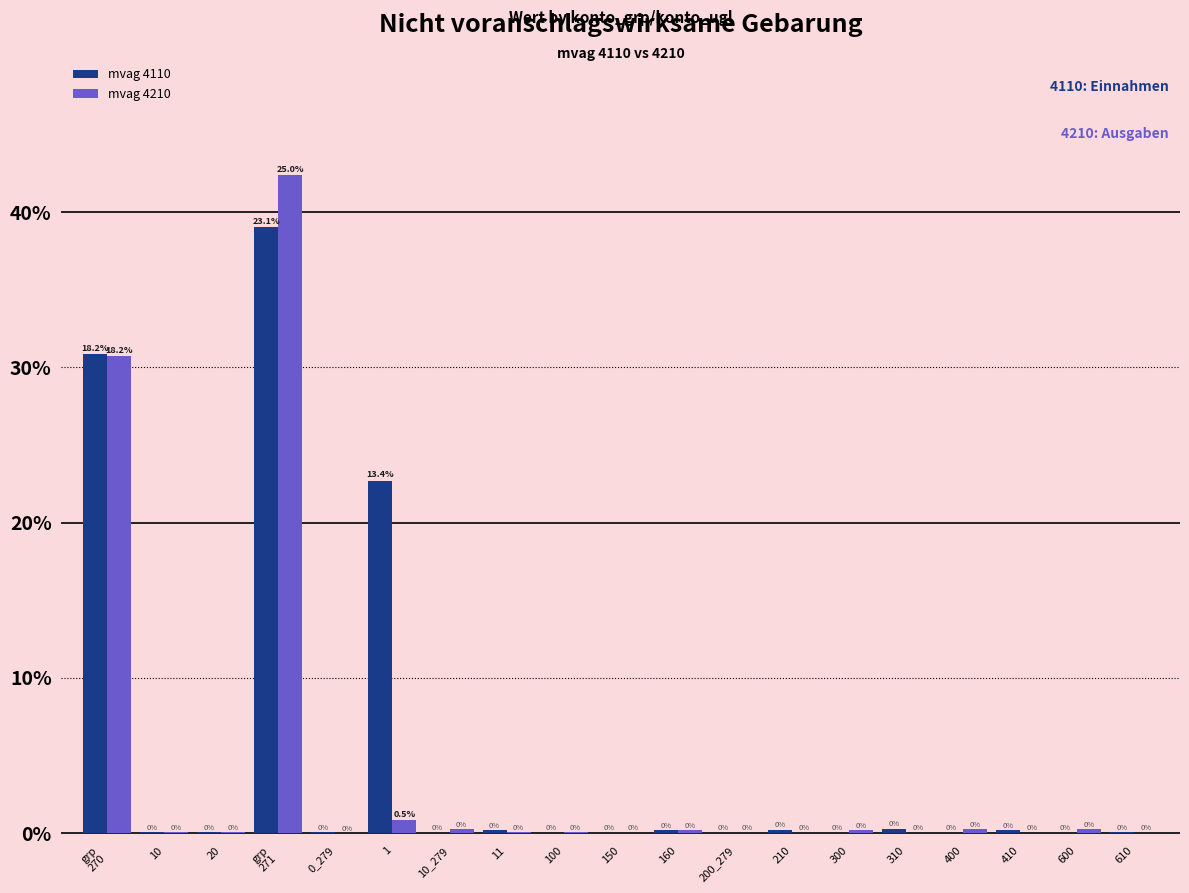

What is the maximum value shown in the chart?

25.0